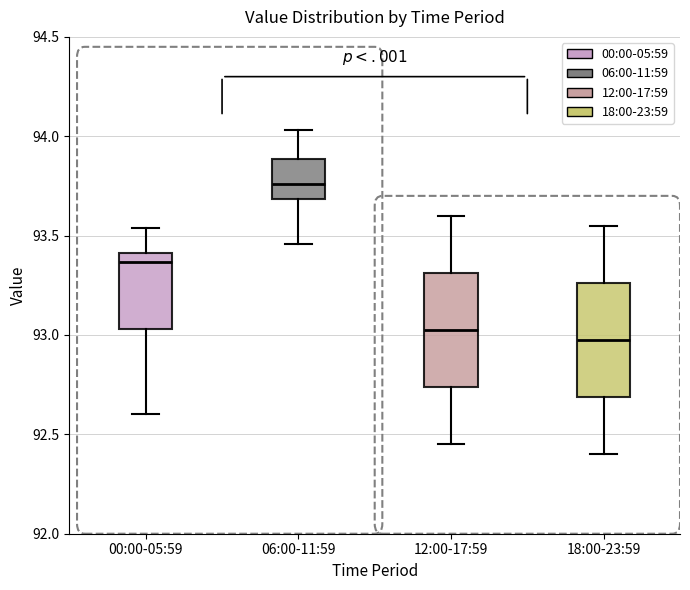

Reading left to right, transcribe this box plot: for each box, give where its median line is, the range the box spans, and where its two whiskers end, as read against the y-axis. The values are not printed on the chart, so give them approximately, as read against the axis.

00:00-05:59: median 93.35, box 93.05 to 93.40, whiskers 92.60 to 93.55
06:00-11:59: median 93.75, box 93.70 to 93.90, whiskers 93.45 to 94.05
12:00-17:59: median 93.05, box 92.75 to 93.30, whiskers 92.45 to 93.60
18:00-23:59: median 93.00, box 92.70 to 93.25, whiskers 92.40 to 93.55